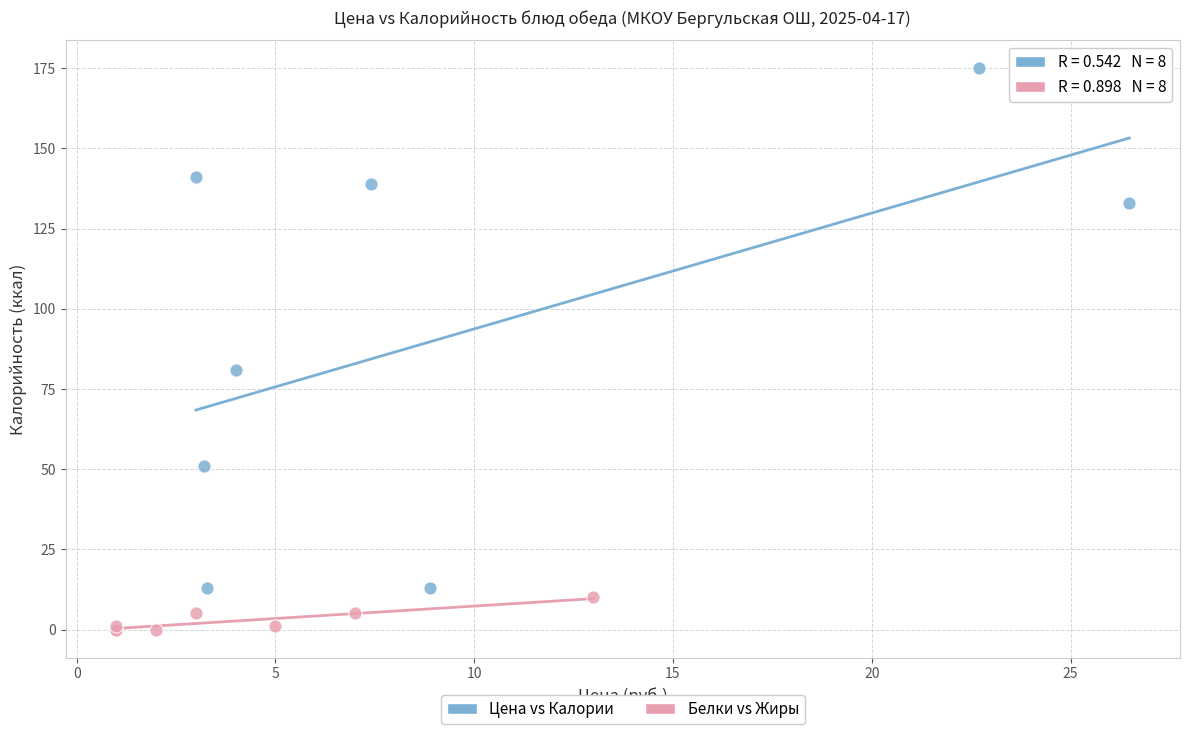

Which series has the largest Y range (max minus min)?

Цена vs Калории